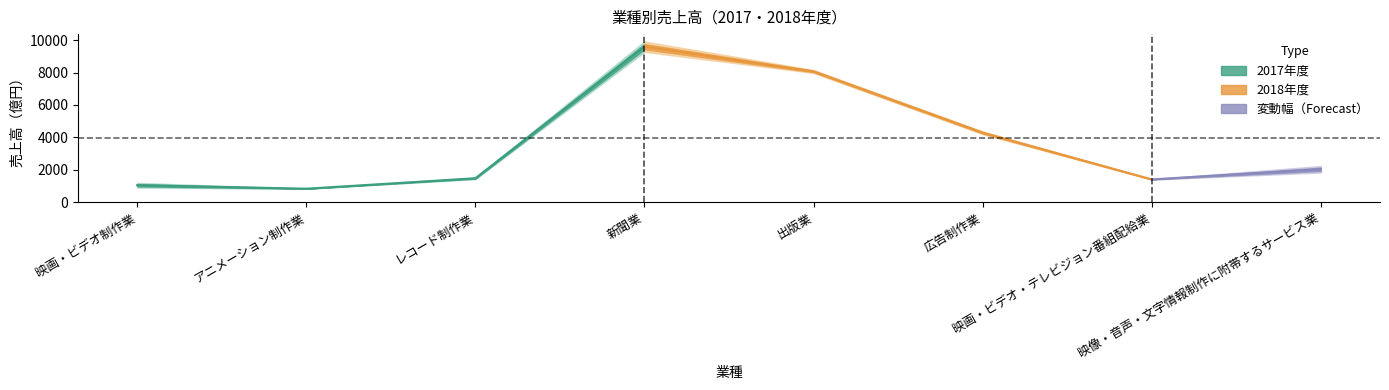

Is it true that 売上高2018 equals 2100.7 at 映画・ビデオ・テレビジョン番組配給業?

False